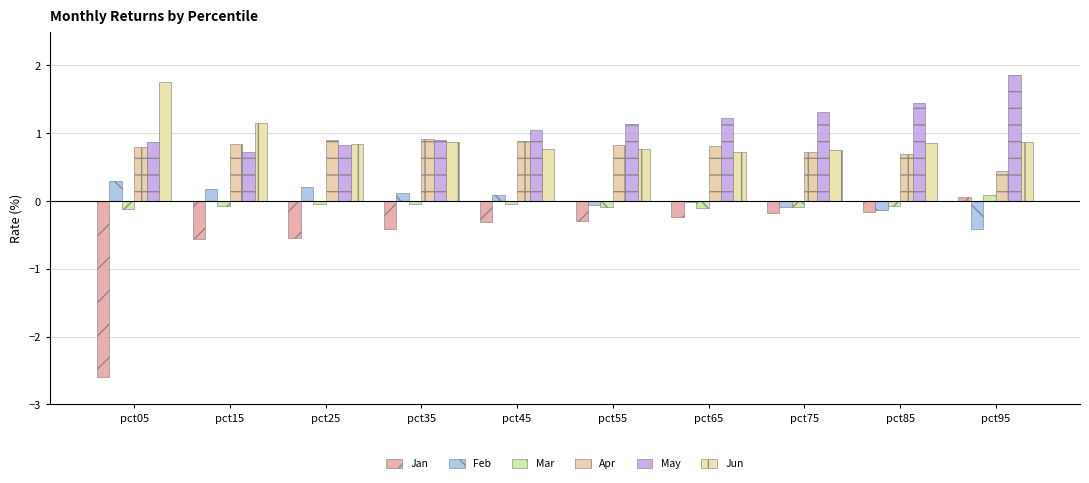

Reading left to right, extract all data points from this chart.

Jan: pct05=-2.6	pct15=-0.6	pct25=-0.5	pct35=-0.4	pct45=-0.3	pct55=-0.3	pct65=-0.2	pct75=-0.2	pct85=-0.2	pct95=0.1
Feb: pct05=0.3	pct15=0.2	pct25=0.2	pct35=0.1	pct45=0.1	pct55=-0.1	pct65=-0.0	pct75=-0.1	pct85=-0.1	pct95=-0.4
Mar: pct05=-0.1	pct15=-0.1	pct25=-0.0	pct35=-0.0	pct45=-0.0	pct55=-0.1	pct65=-0.1	pct75=-0.1	pct85=-0.1	pct95=0.1
Apr: pct05=0.8	pct15=0.8	pct25=0.9	pct35=0.9	pct45=0.9	pct55=0.8	pct65=0.8	pct75=0.7	pct85=0.7	pct95=0.4
May: pct05=0.9	pct15=0.7	pct25=0.8	pct35=0.9	pct45=1.0	pct55=1.1	pct65=1.2	pct75=1.3	pct85=1.4	pct95=1.9
Jun: pct05=1.8	pct15=1.1	pct25=0.8	pct35=0.9	pct45=0.8	pct55=0.8	pct65=0.7	pct75=0.8	pct85=0.9	pct95=0.9